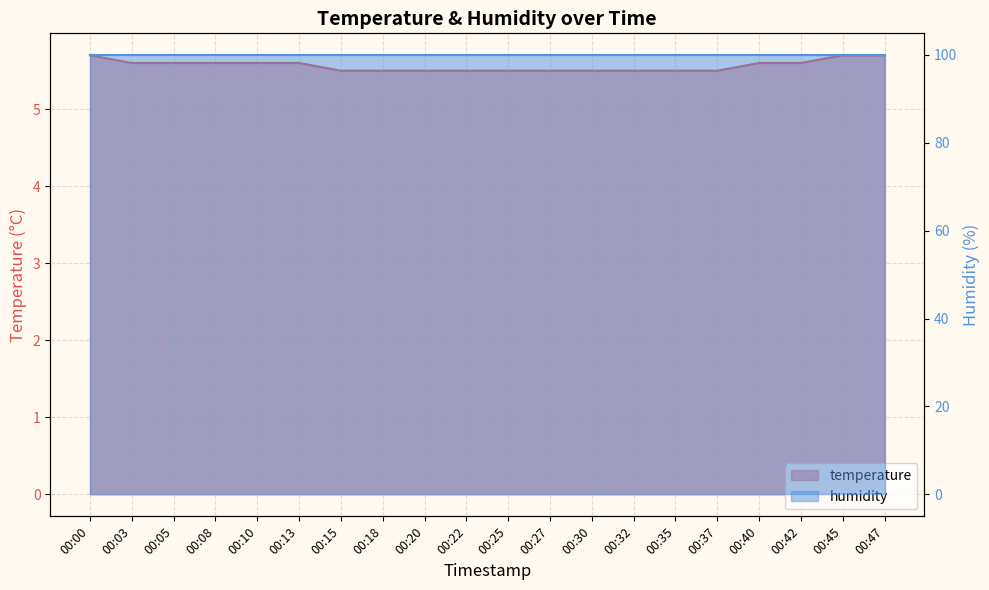

Rank the categories by value from highest to lowest.

00:00, 00:45, 00:47, 00:03, 00:05, 00:08, 00:10, 00:13, 00:40, 00:42, 00:15, 00:18, 00:20, 00:22, 00:25, 00:27, 00:30, 00:32, 00:35, 00:37